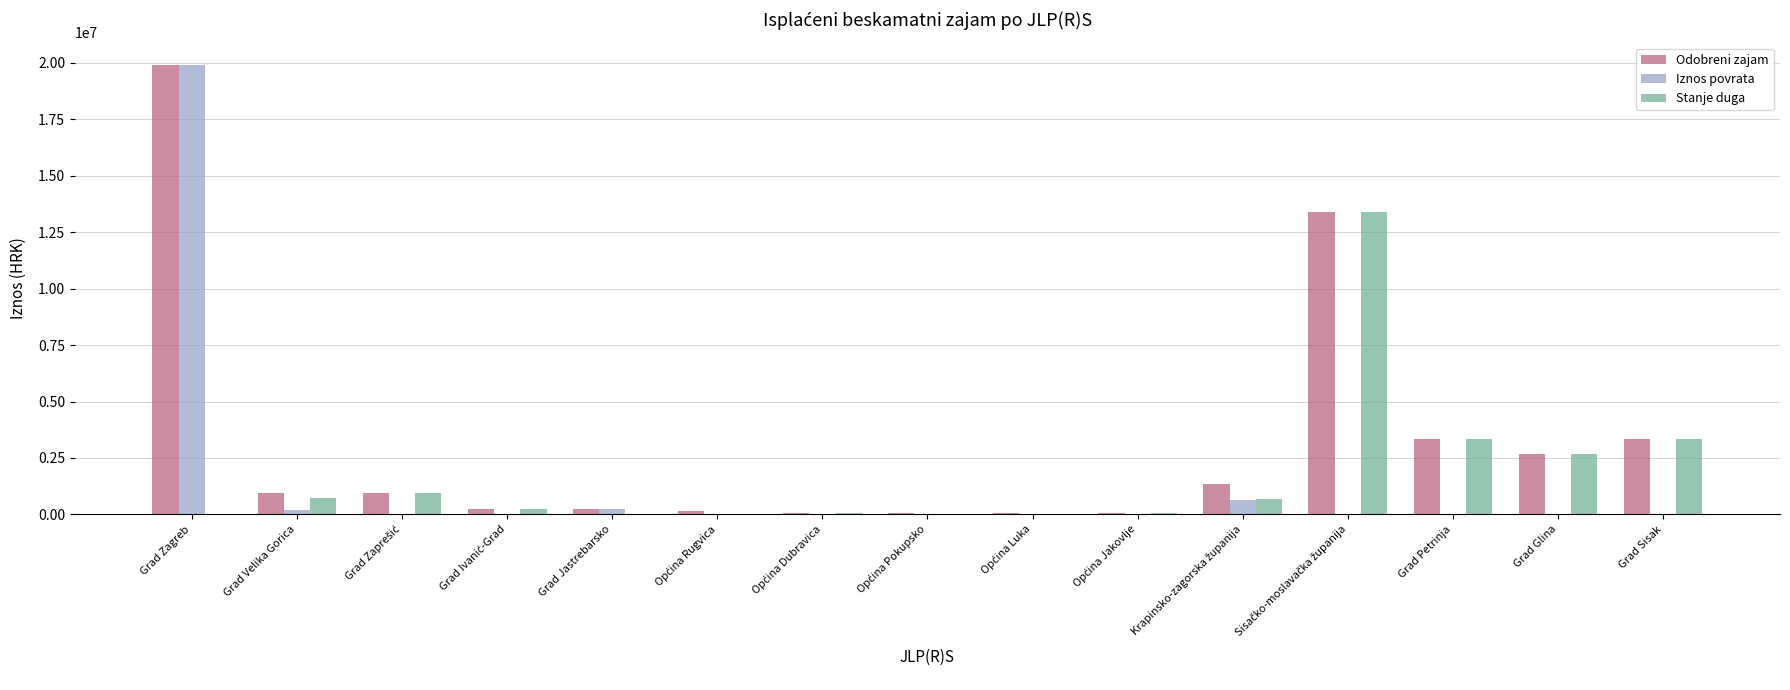

Which series has the widest spread of values?

Iznos povrata